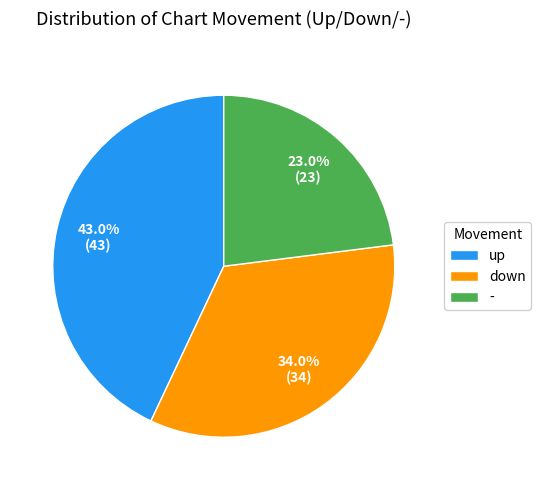

Does - account for over 50% of the chart?

No